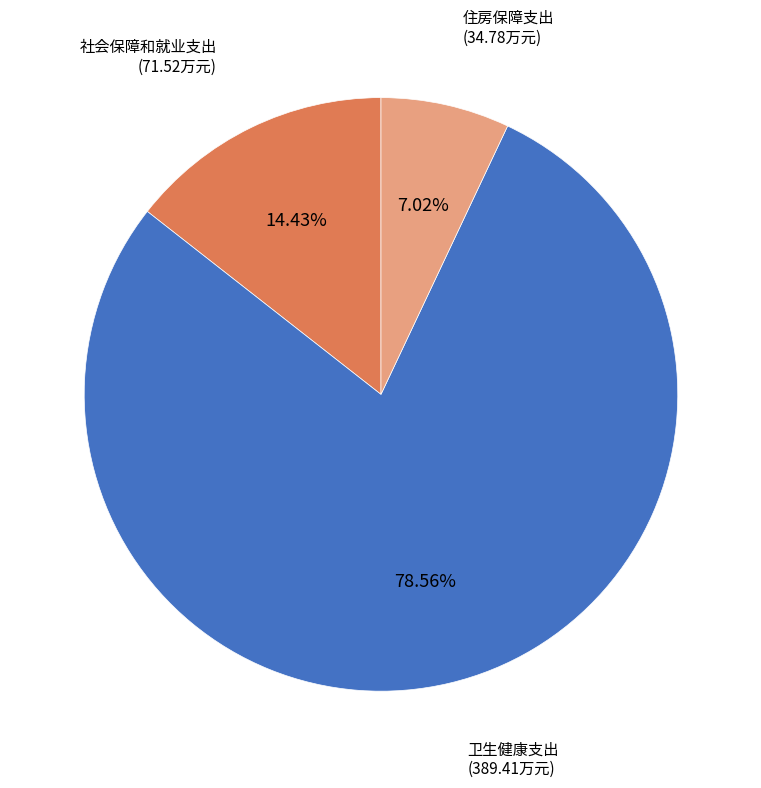

Is there any slice that represents more than half of the pie?

Yes